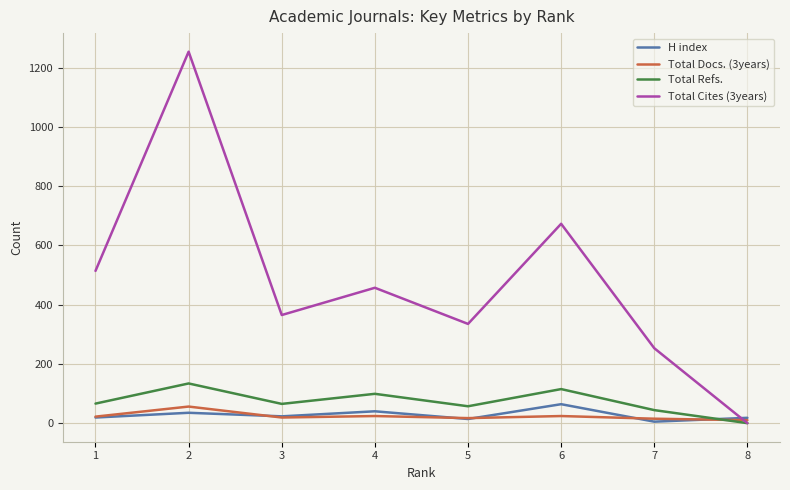

Is the value of Total Docs. (3years) at 2 greater than the value of H index at 1?

Yes